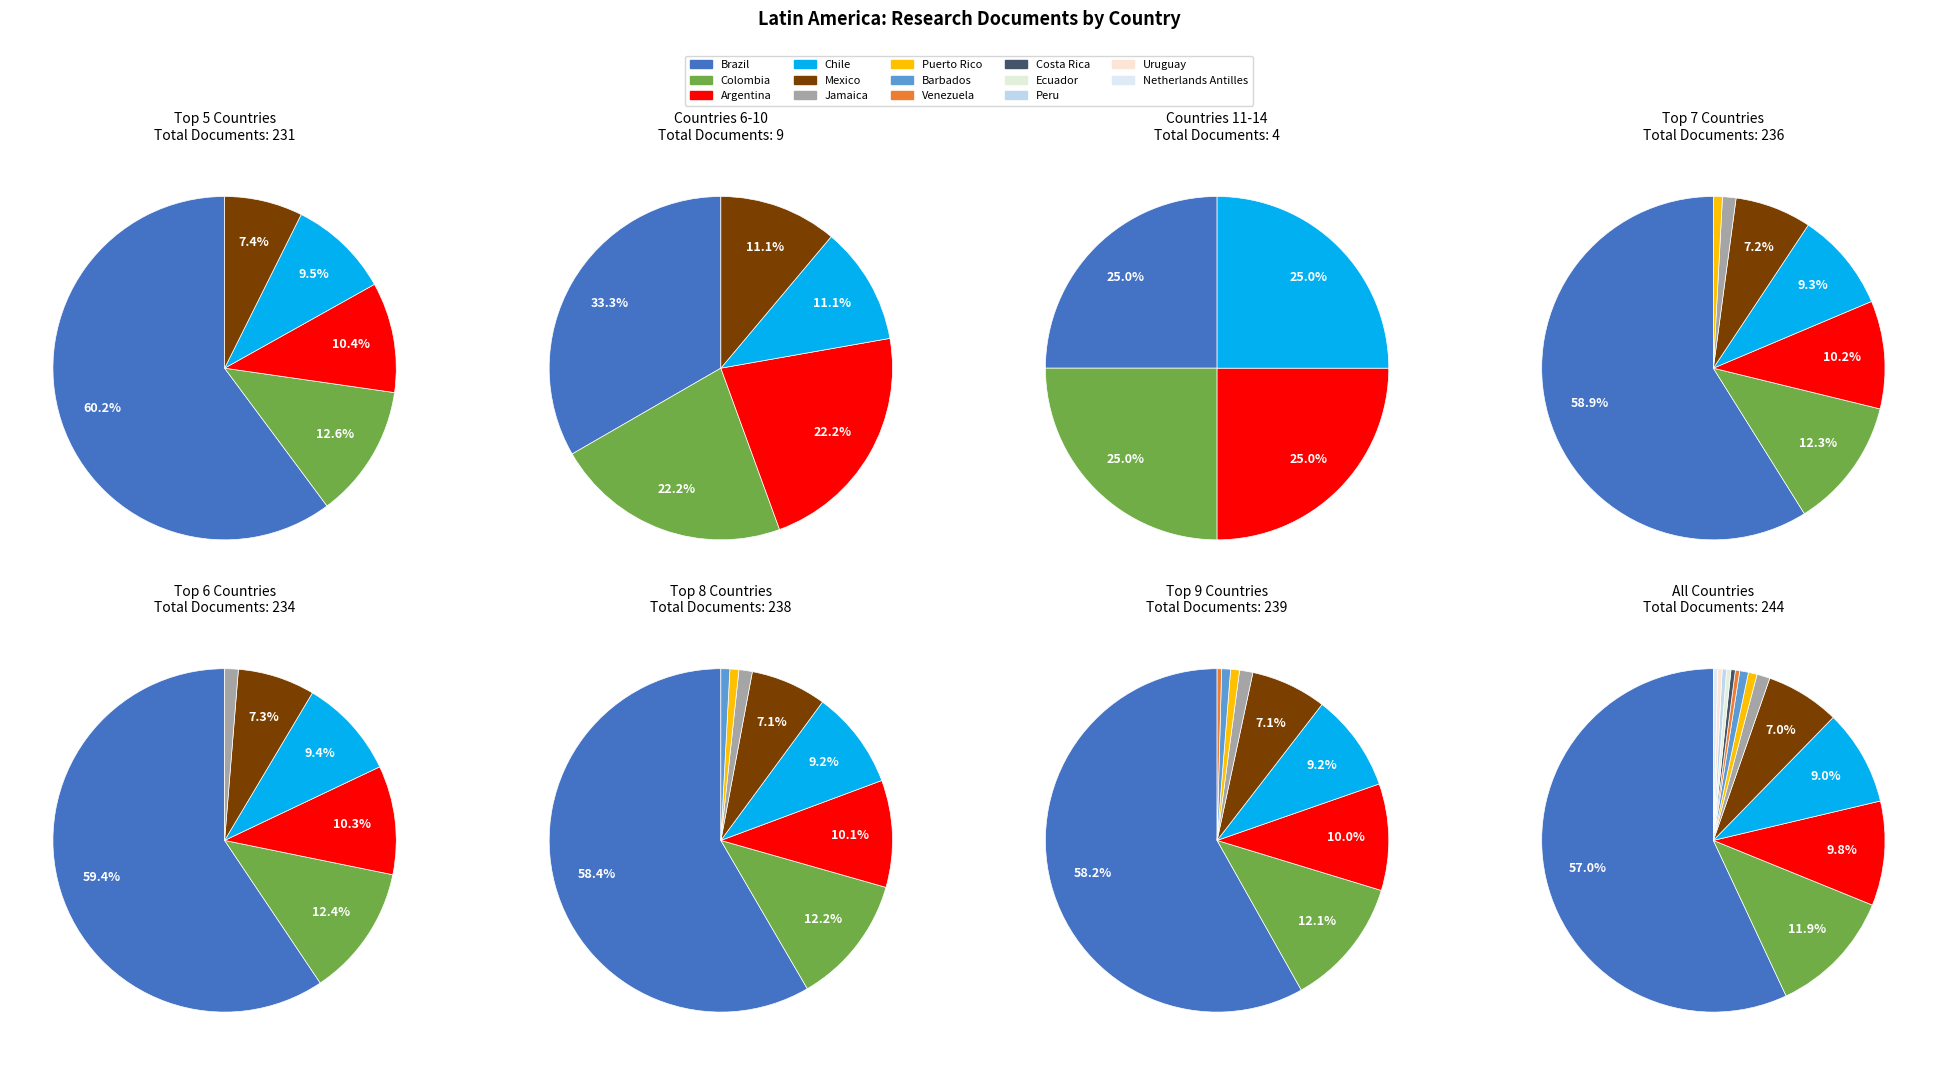

True or false: Brazil accounts for 57% of the total.

True